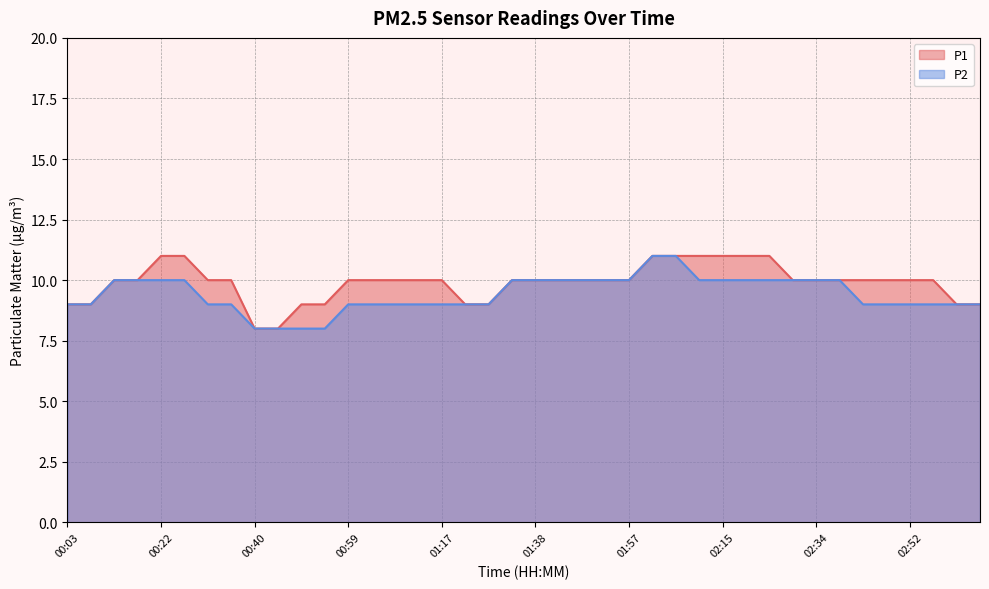

What is the difference between the maximum and minimum values in the P2 series?

3